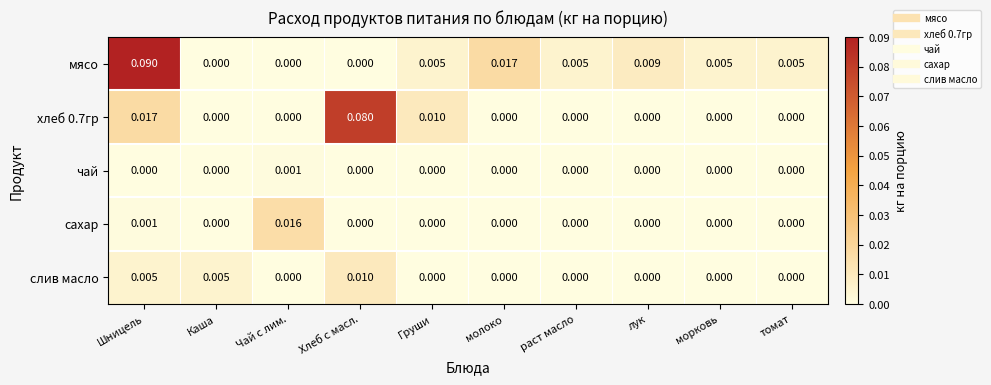

Is the value of мясо at морковь greater than the value of чай at Каша?

Yes